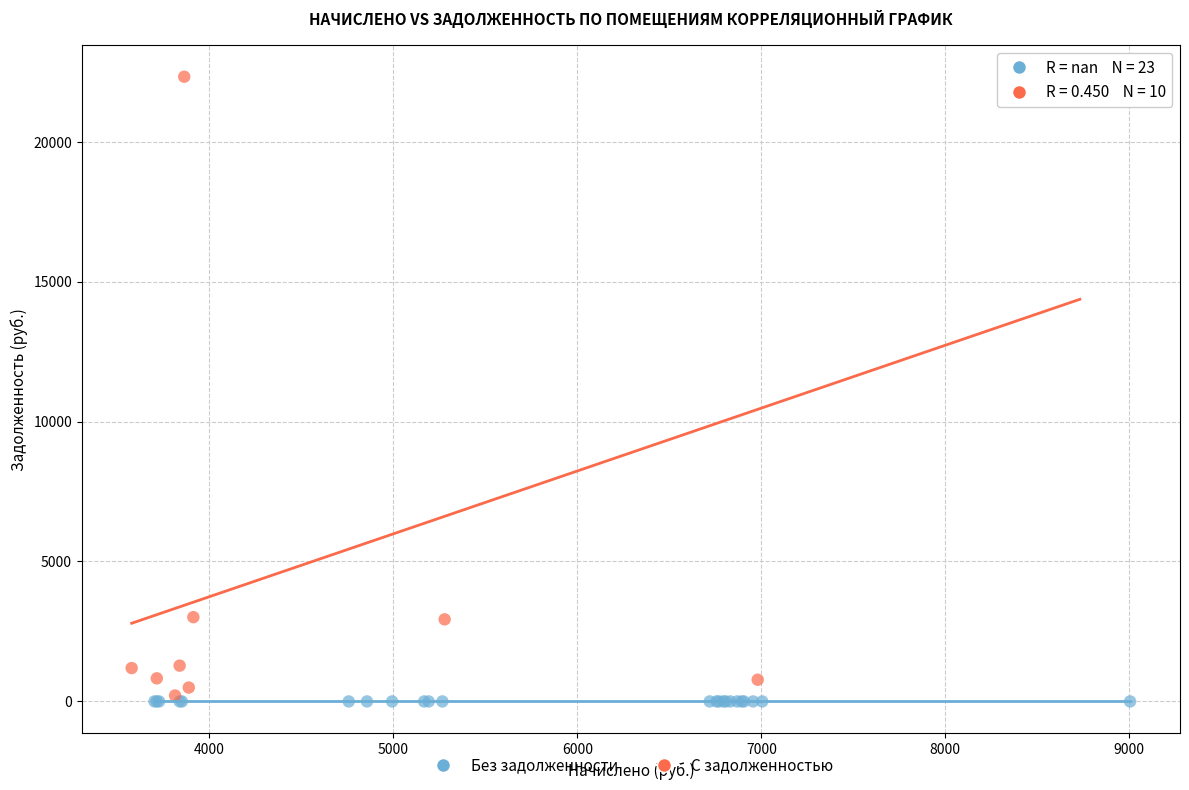

Which series contains the highest Y value?

С задолженностью